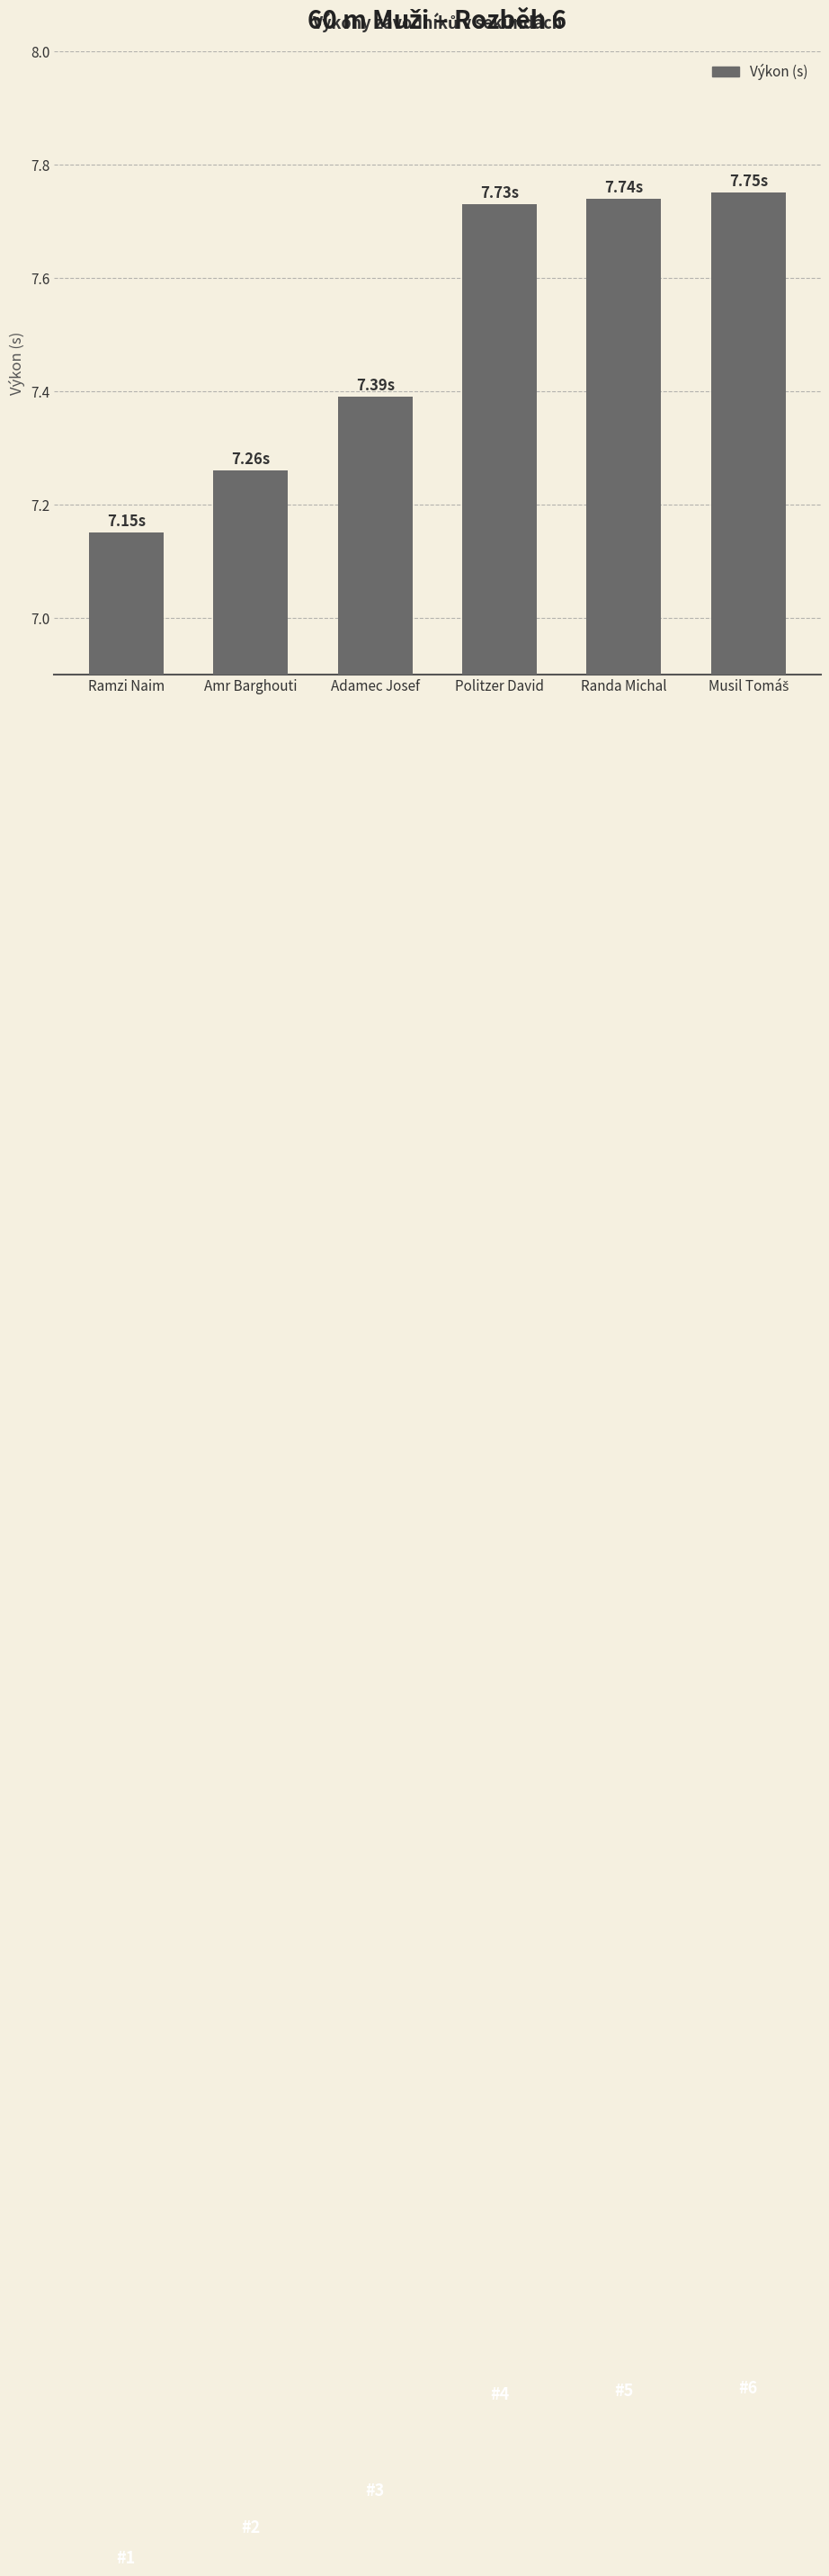

At which category does the chart reach its minimum across all series?

Ramzi Naim